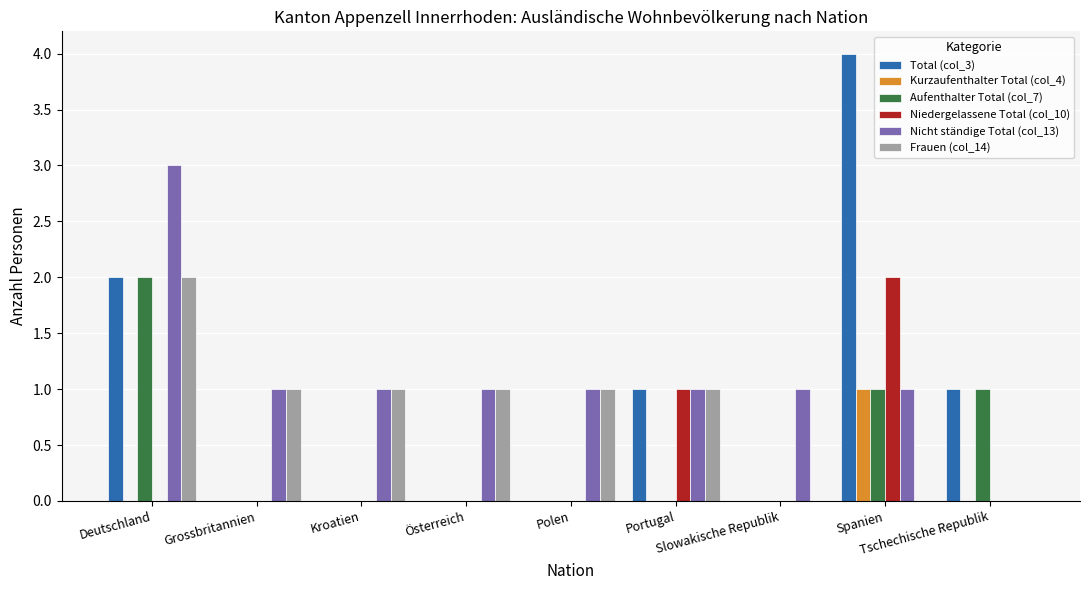

Which series has the largest total across all categories?

Nicht ständige Total (col_13)